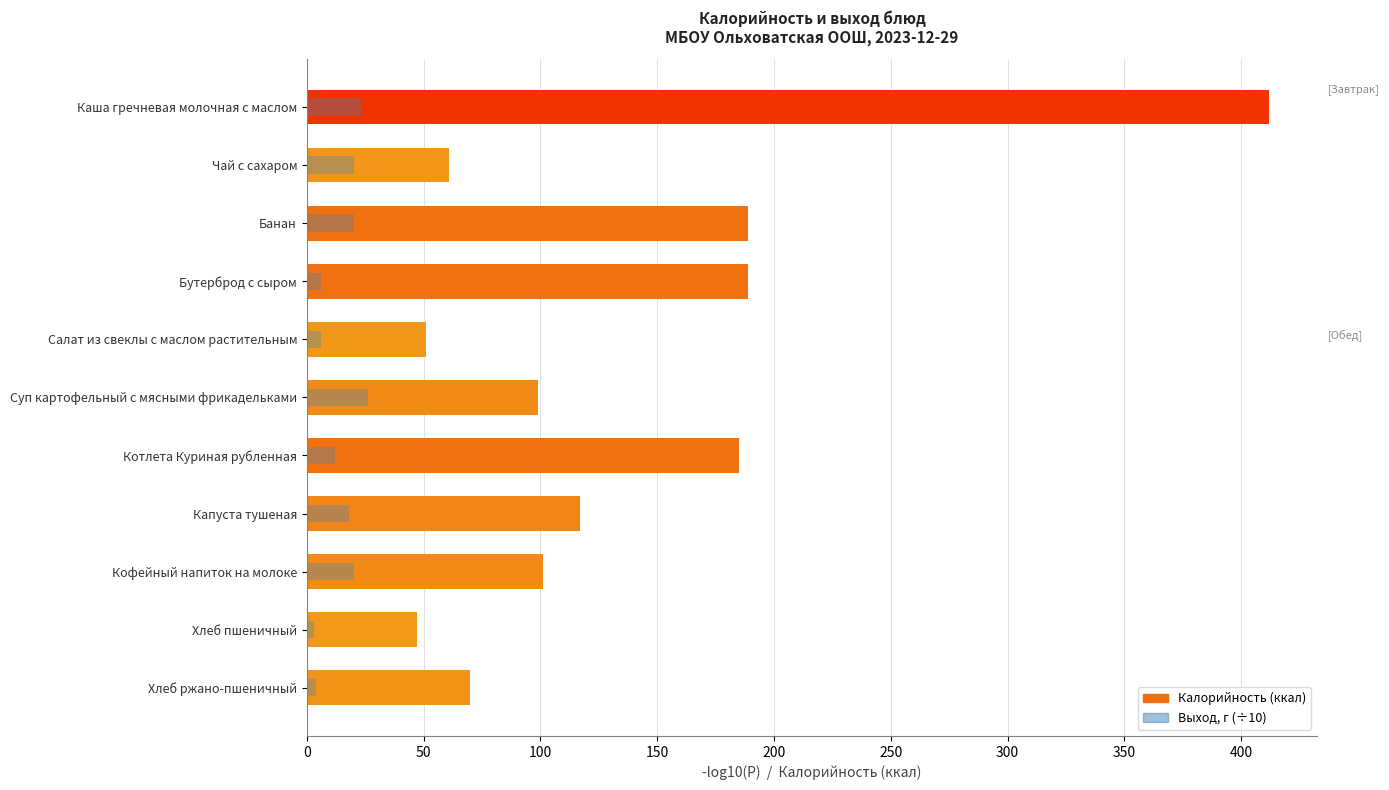

How many groups of bars are there?

11